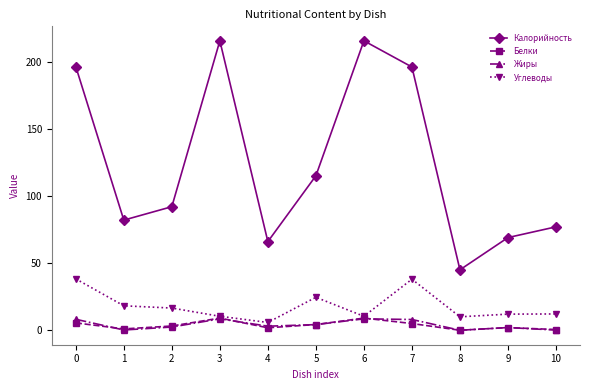

True or false: Углеводы has a value of 12.1 at 10.

True